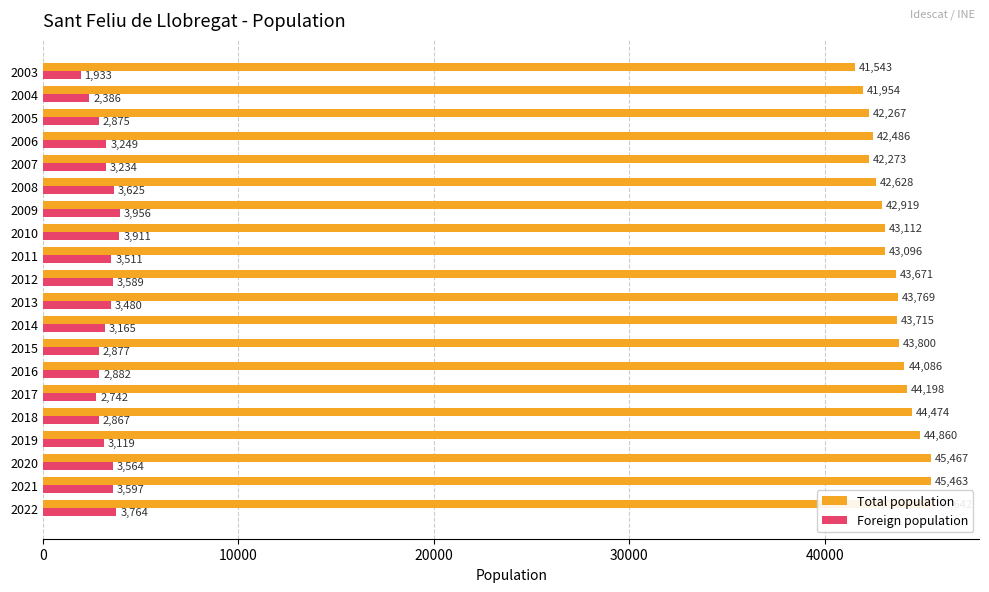

Reading left to right, extract all data points from this chart.

Total population: 45642	45463	45467	44860	44474	44198	44086	43800	43715	43769	43671	43096	43112	42919	42628	42273	42486	42267	41954	41543
Foreign population: 3764	3597	3564	3119	2867	2742	2882	2877	3165	3480	3589	3511	3911	3956	3625	3234	3249	2875	2386	1933